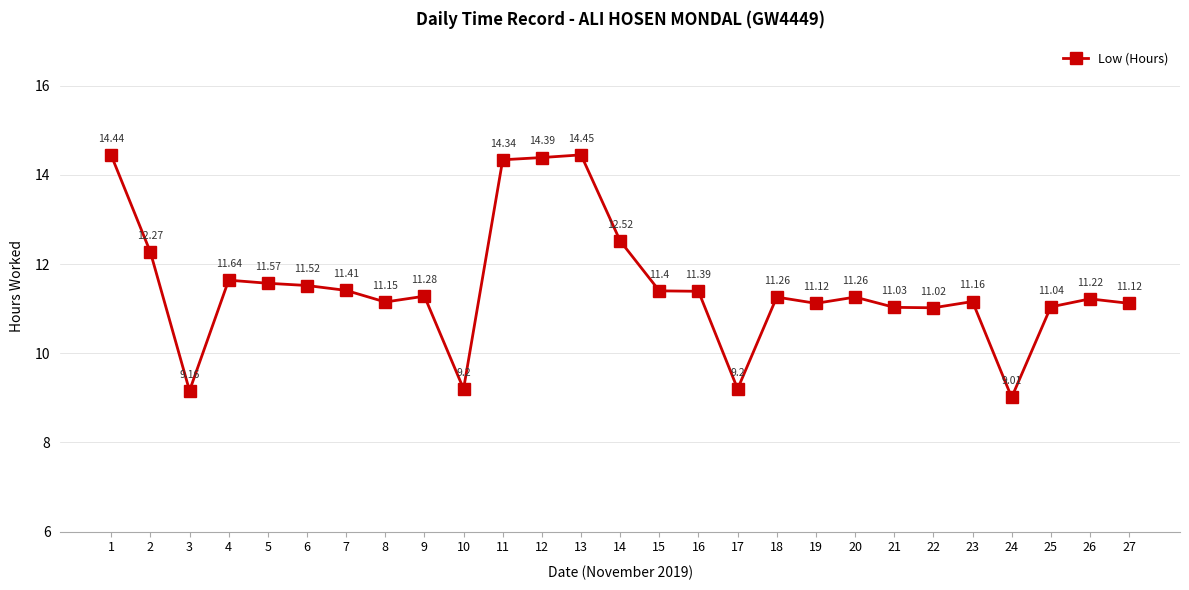

Where is the first local minimum?

3